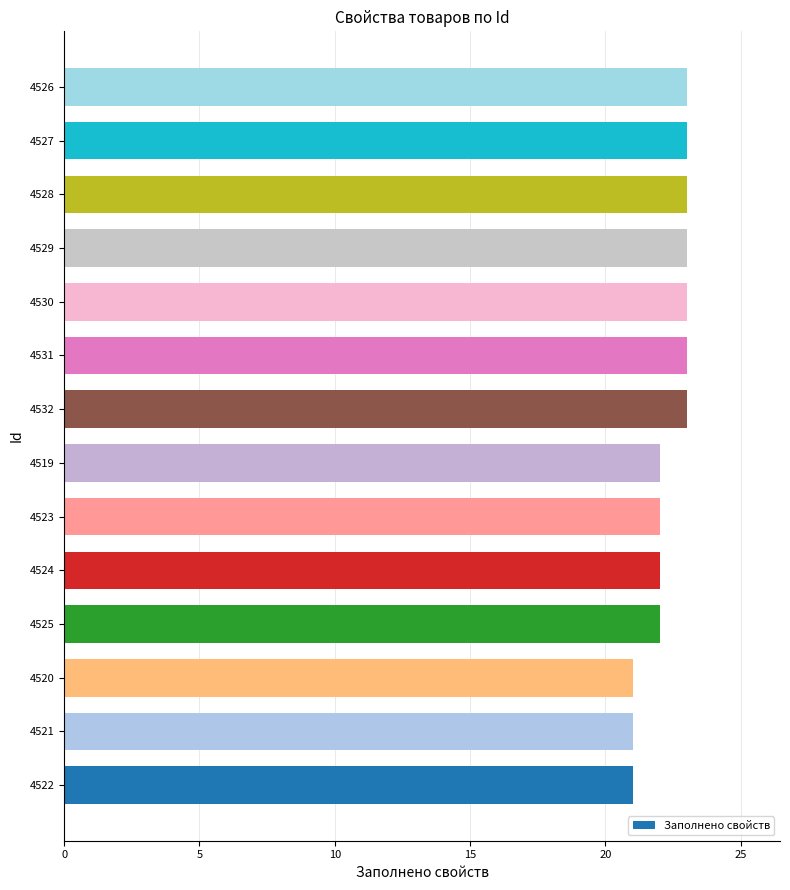

Reading bottom to top, transcribe all the data shown in this chart.

4522=21	4521=21	4520=21	4525=22	4524=22	4523=22	4519=22	4532=23	4531=23	4530=23	4529=23	4528=23	4527=23	4526=23